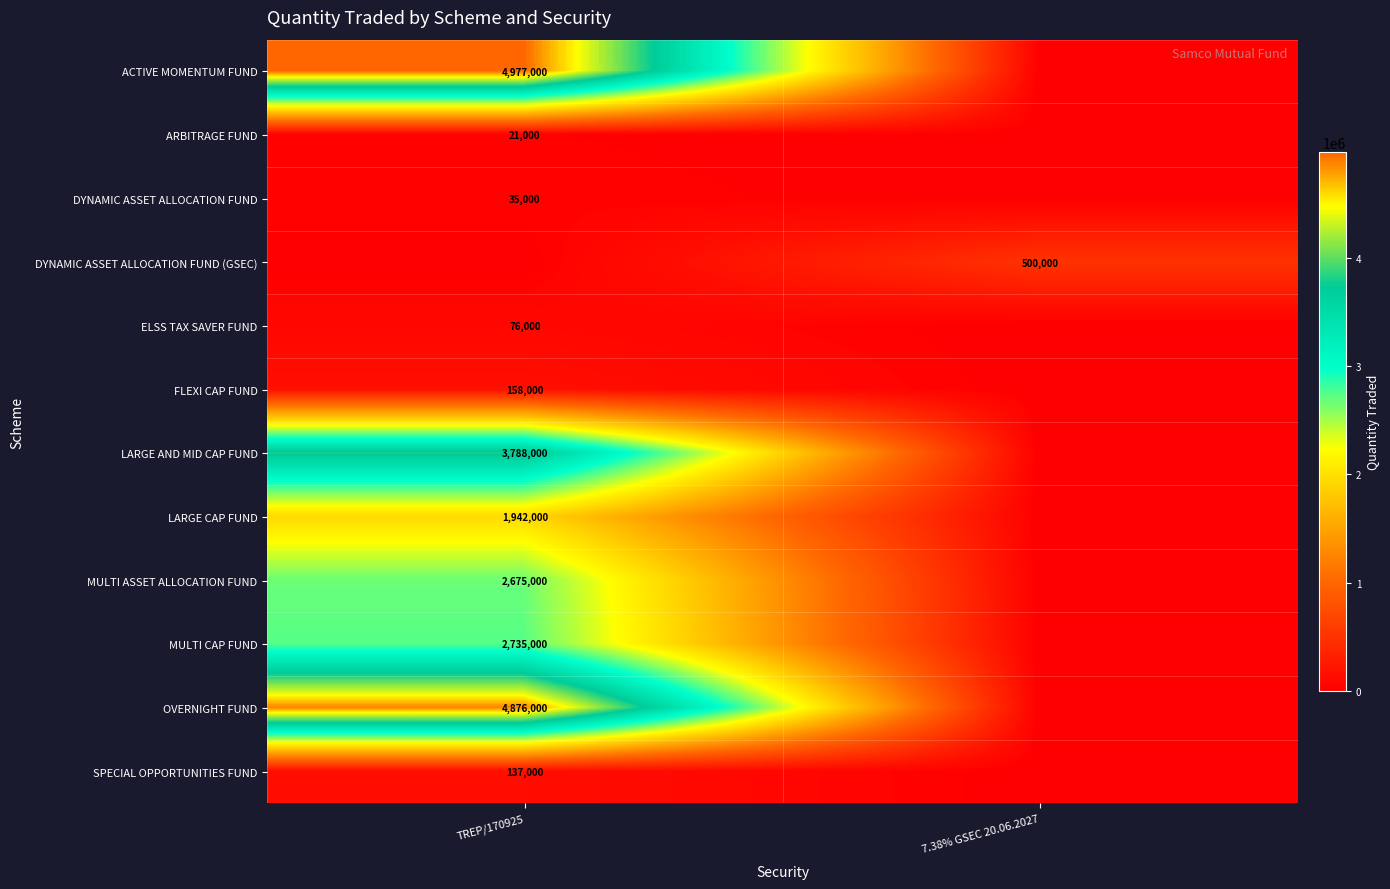

Is it true that MULTI CAP FUND equals 4914937 at TREP/170925?

False